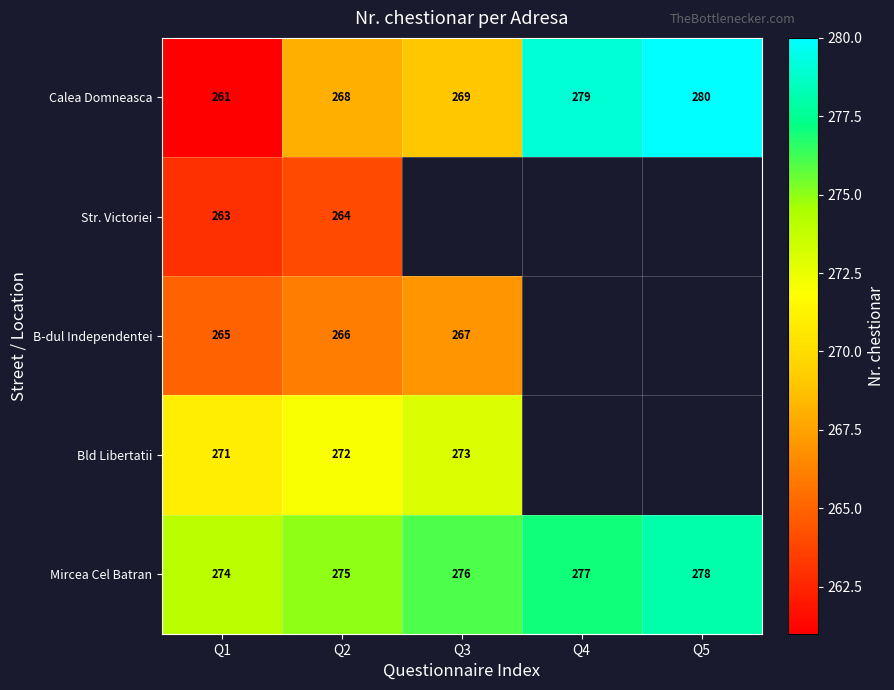

Rank the categories by Calea Domneasca value from highest to lowest.

Q5, Q4, Q3, Q2, Q1